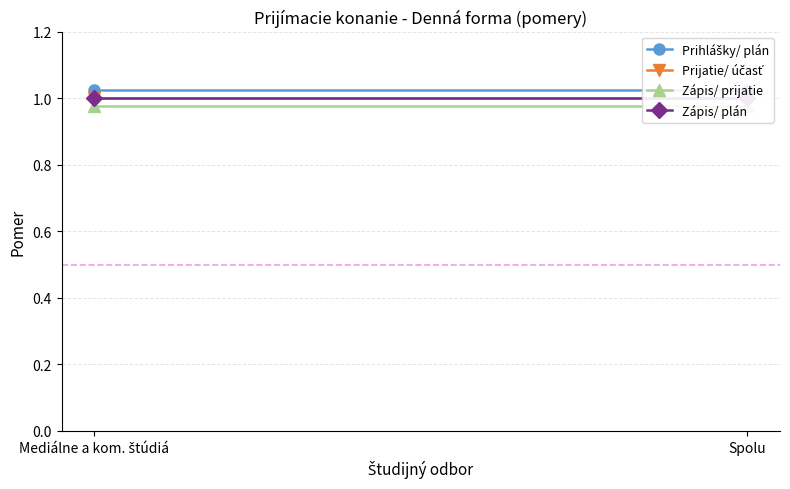

What is the label of the 2nd point from the left?

Spolu